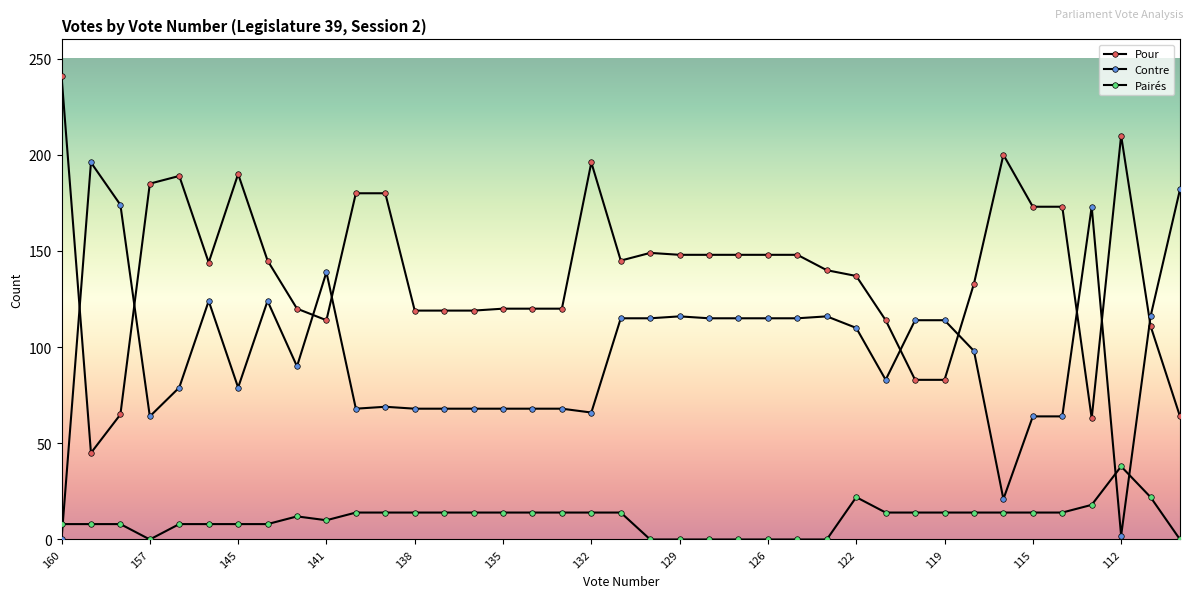

What is the average value of the Pairés series?

11